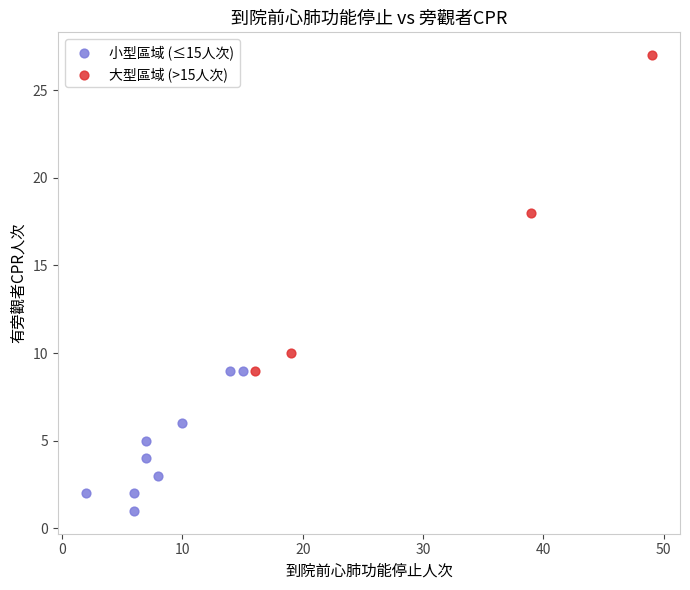

What are all the series names shown in the legend?

小型區域 (≤15人次), 大型區域 (>15人次)